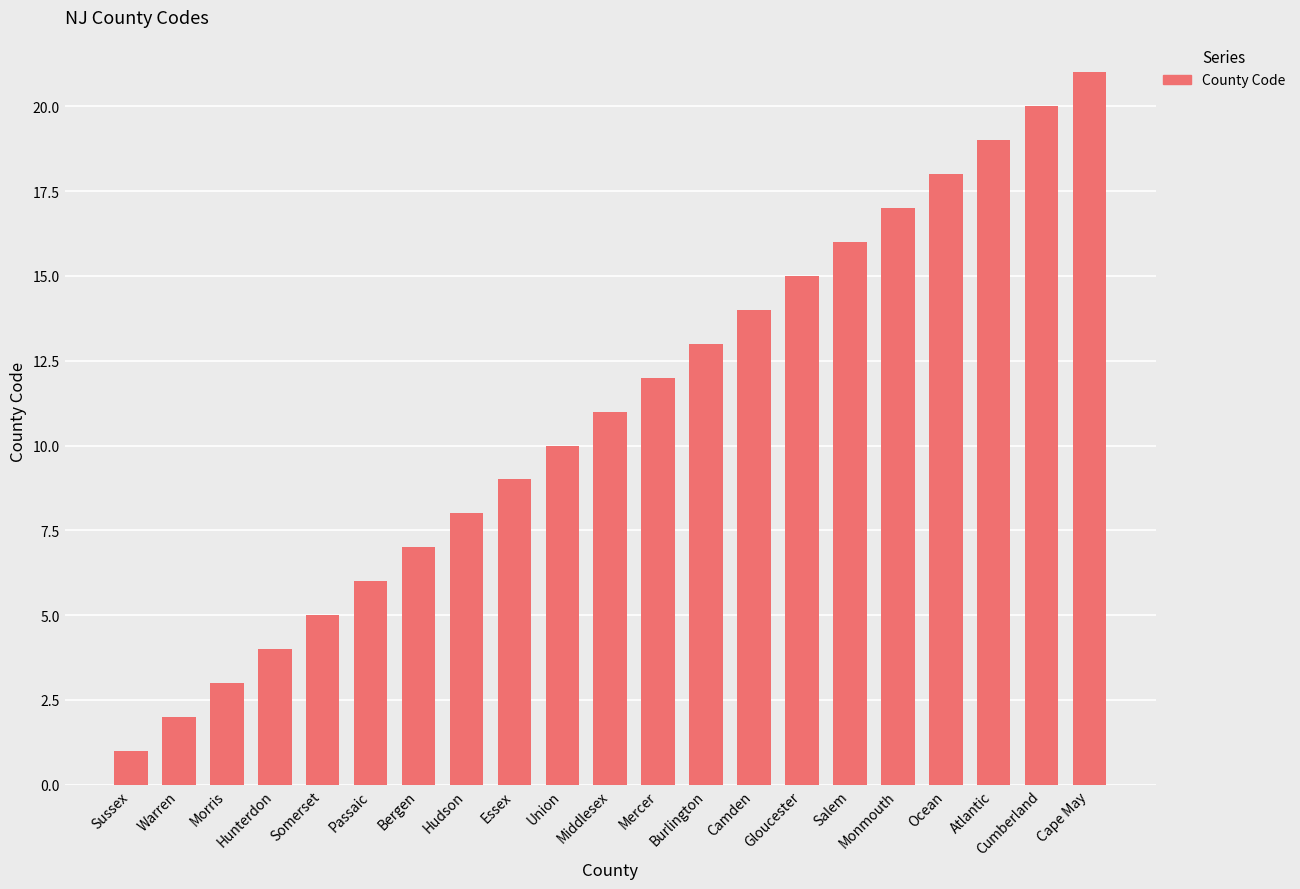

True or false: the data shows 2 at Morris.

False